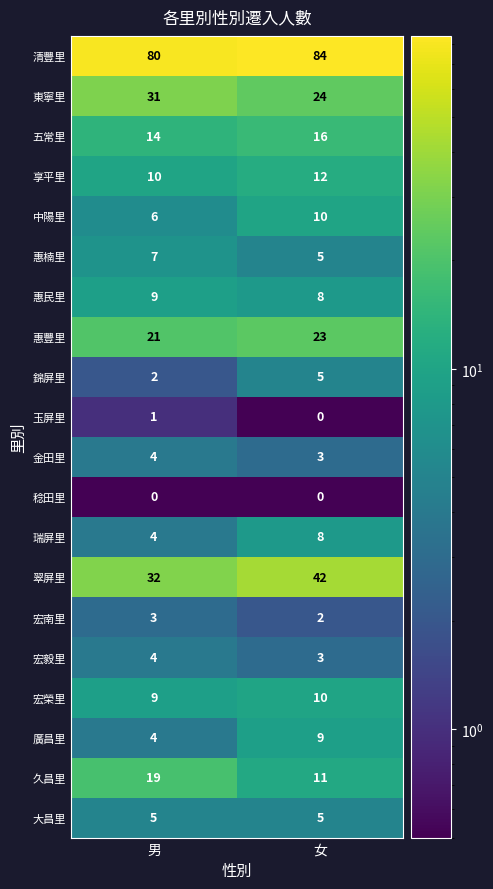

Which series changed the most between 男 and 女?

翠屏里